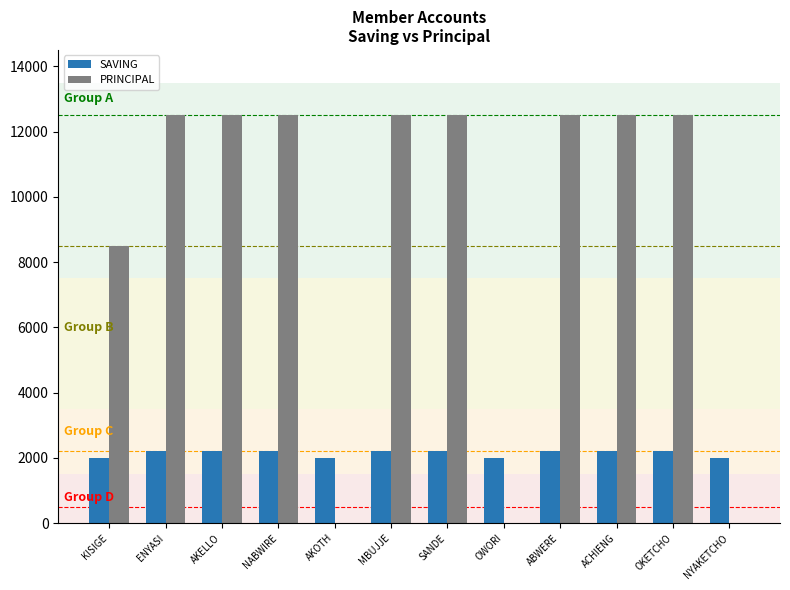

Reading left to right, transcribe all the data shown in this chart.

SAVING: 2000	2200	2200	2200	2000	2200	2200	2000	2200	2200	2200	2000
PRINCIPAL: 8500	12500	12500	12500	0	12500	12500	0	12500	12500	12500	0